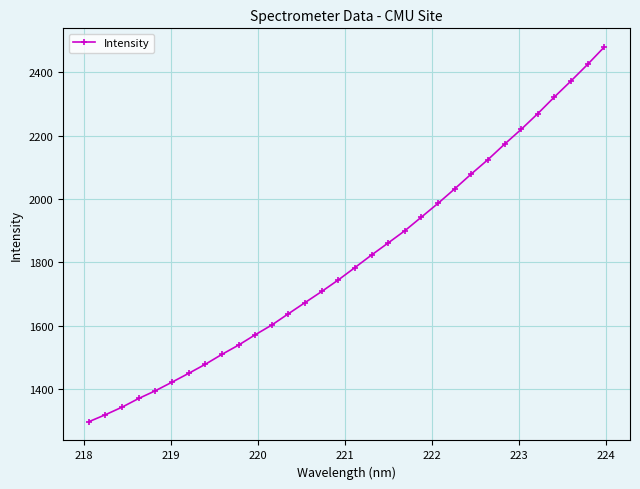

What is the maximum value shown in the chart?

2479.6